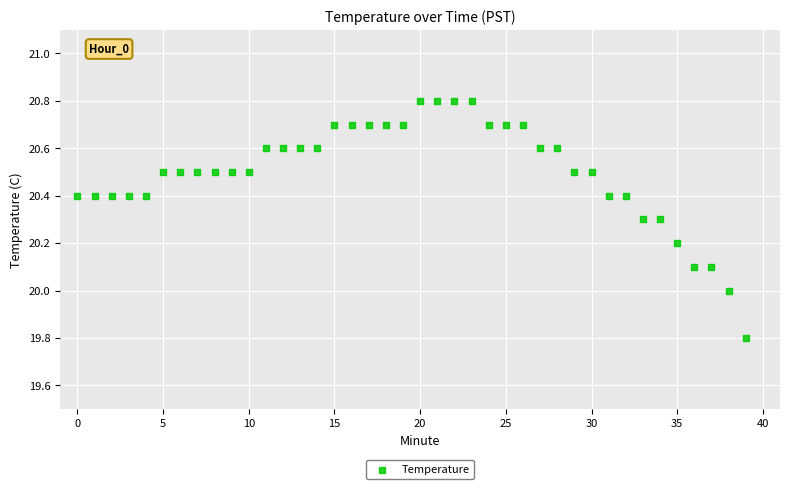

What is the range of Y values (max minus min)?

1.0